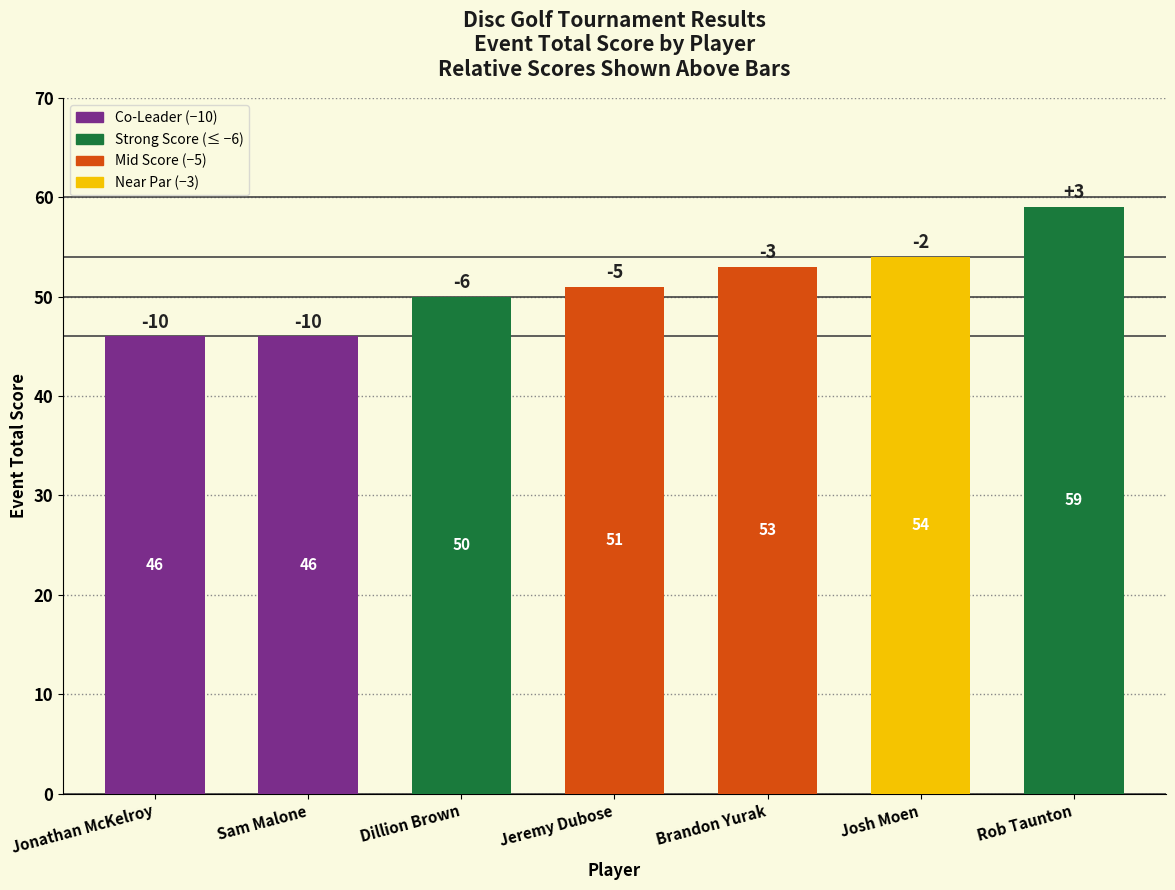

Between Jonathan McKelroy and Dillion Brown, which is larger?

Dillion Brown